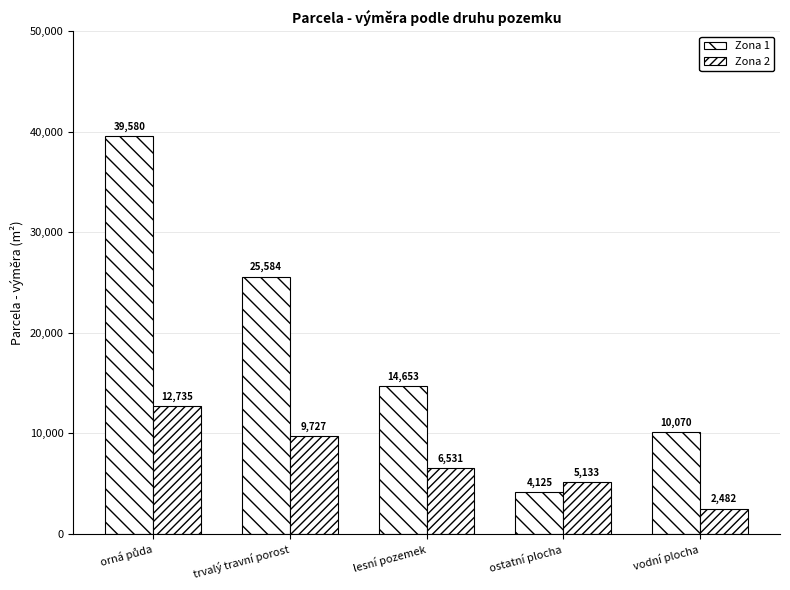

What is the label of the 3rd bar from the right?

lesní pozemek